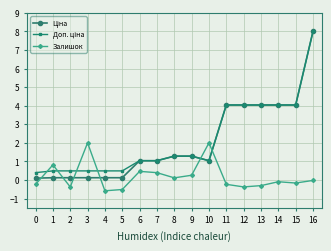

What is the spread (max minus min) of values at 13?

4.3